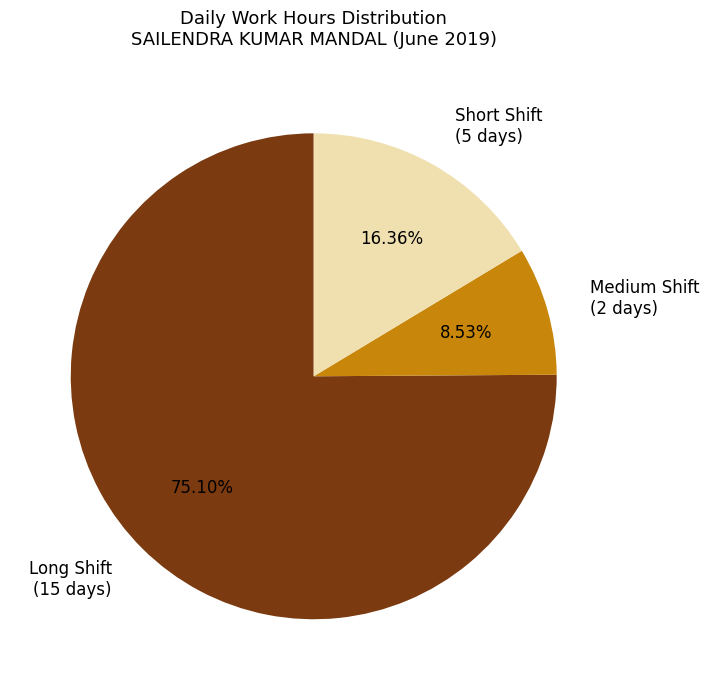

Rank the categories by value from highest to lowest.

Long Shift (15 days), Short Shift (5 days), Medium Shift (2 days)